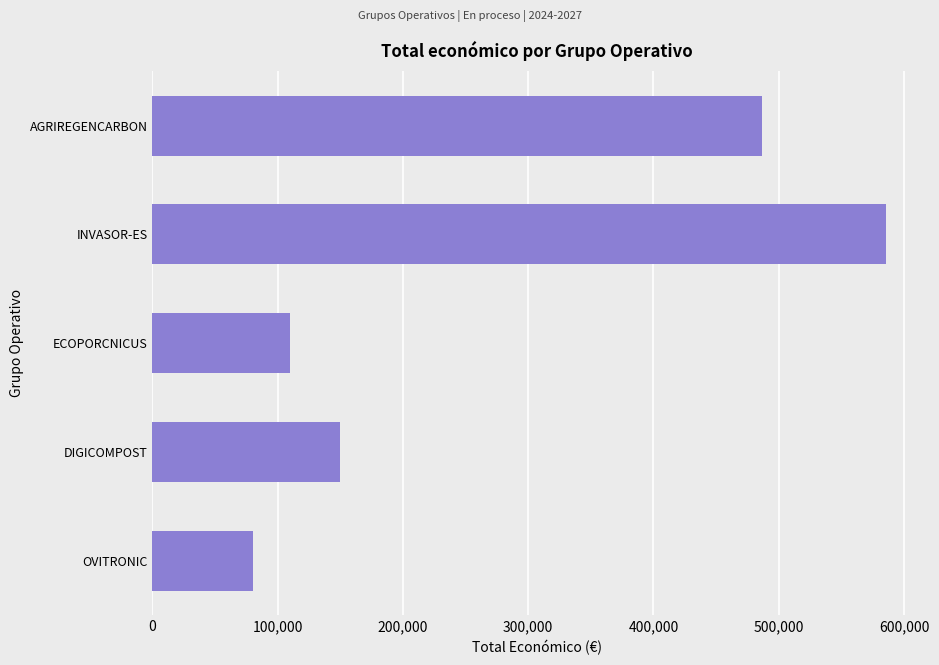

What is the difference between the maximum and minimum values?

504848